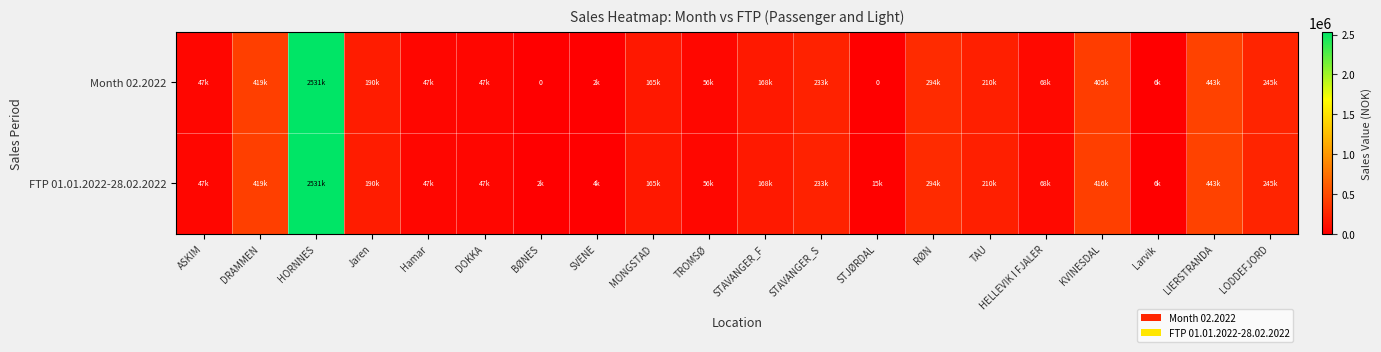

Which label corresponds to the smallest value in the chart?

BØNES